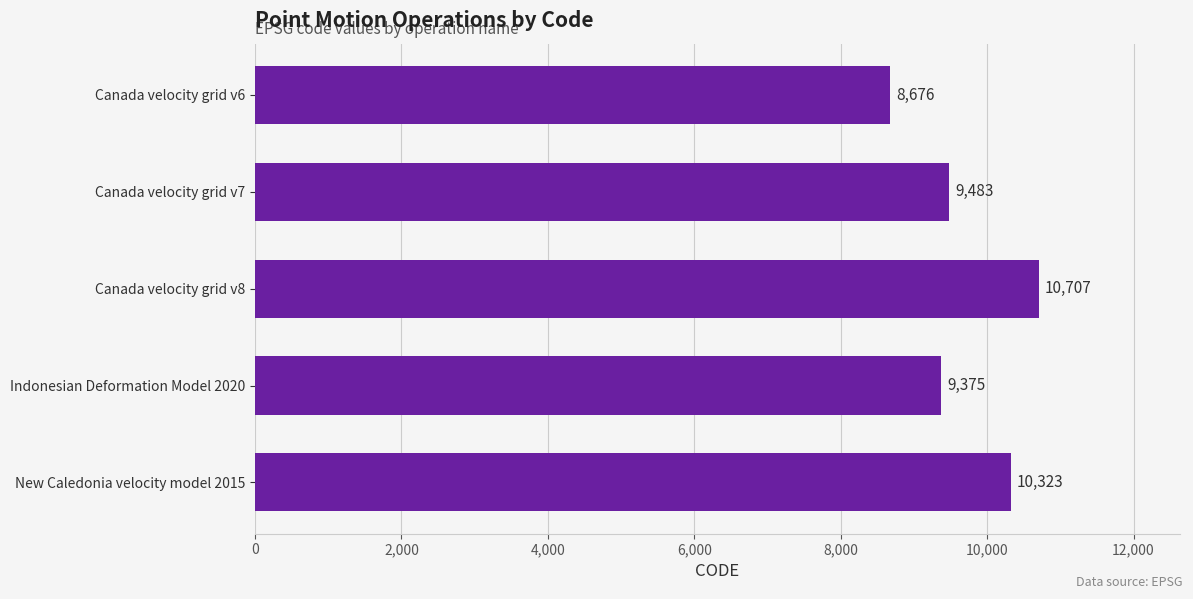

What is the label of the 3rd bar from the top?

Canada velocity grid v8